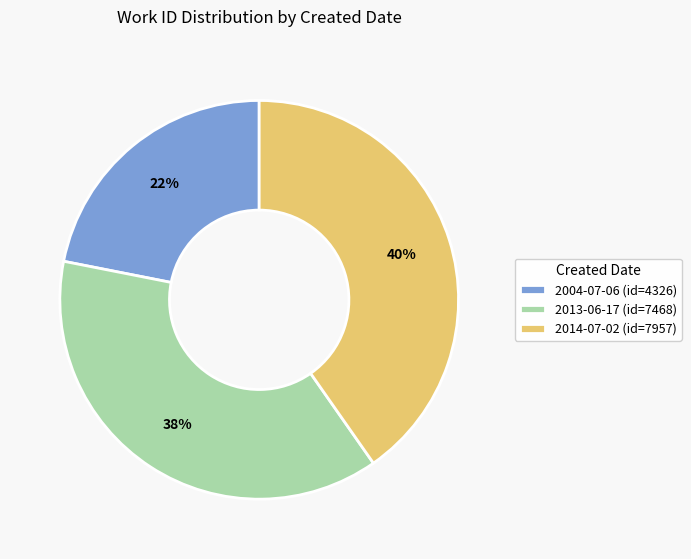

Rank the categories by value from highest to lowest.

2014-07-02, 2013-06-17, 2004-07-06